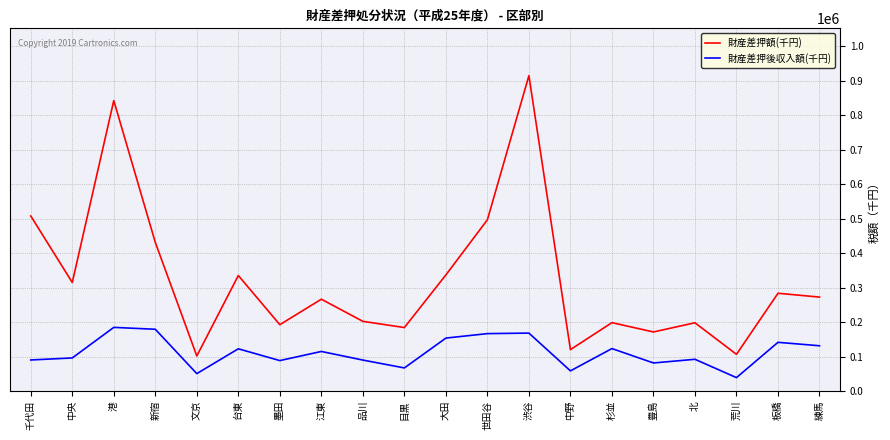

What is the highest value of the 財産差押額(千円) series?

914539